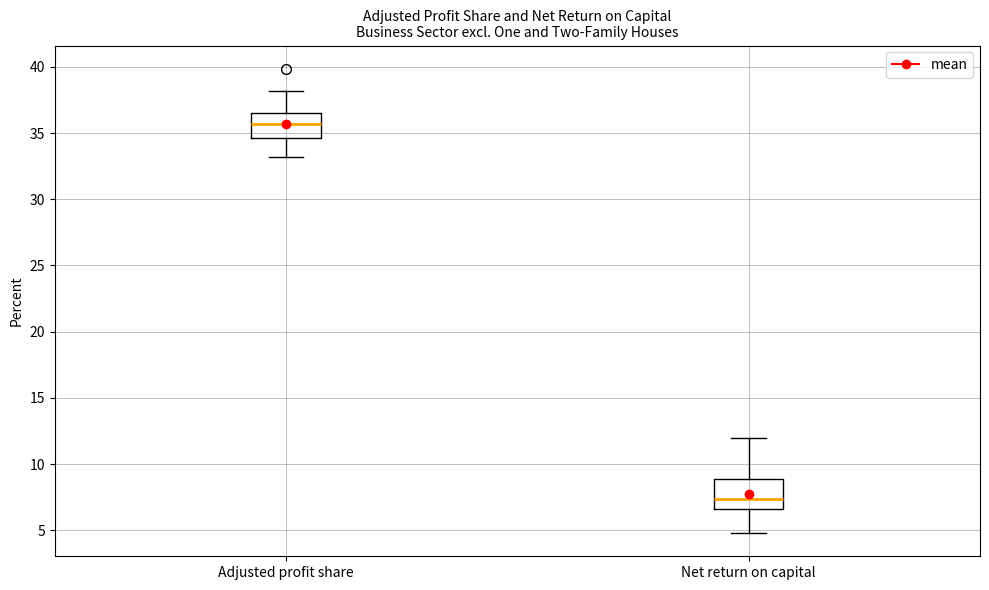

Which box's median line is the lowest?

Net return on capital